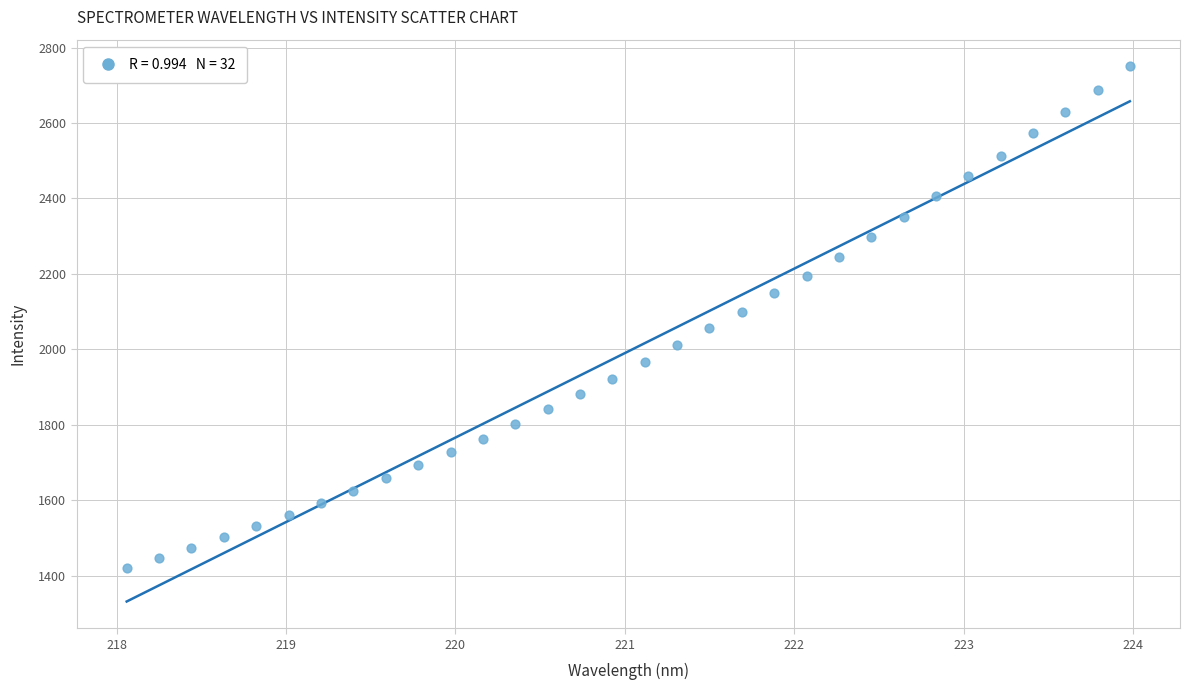

What is the range of X values (max minus min)?

5.9